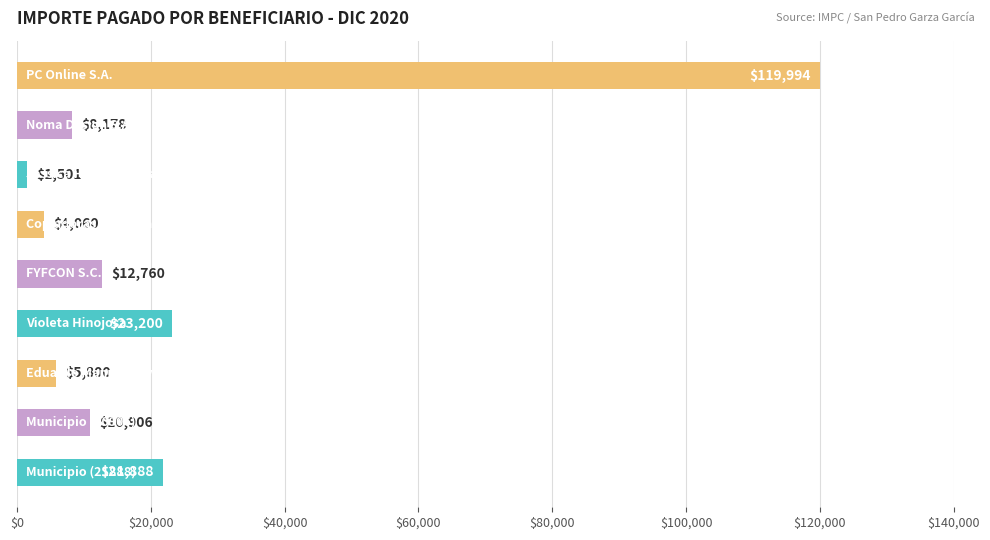

What is the greatest value displayed?

119994.0